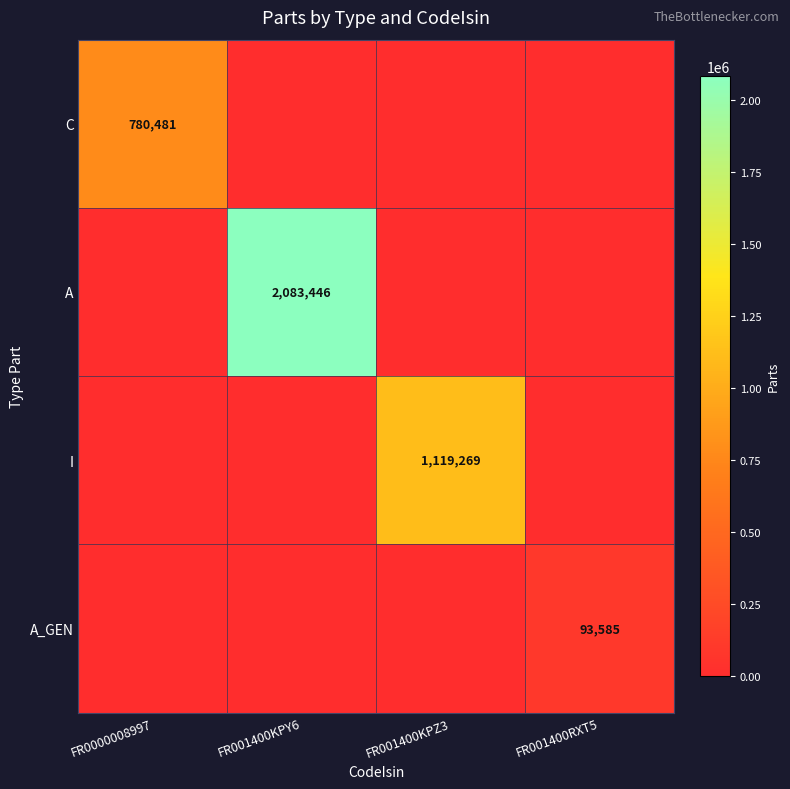

Is it true that I equals 1119269 at FR001400KPZ3?

True